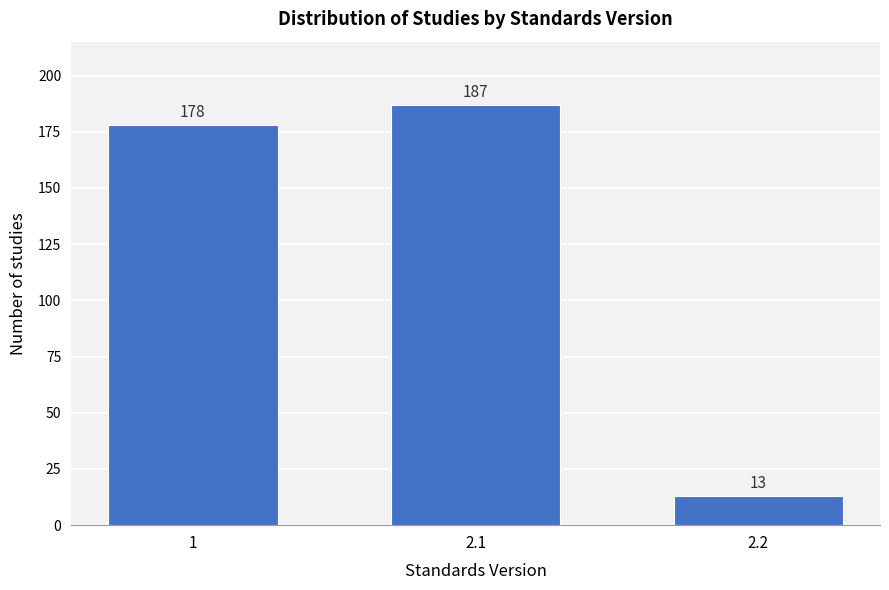

Reading left to right, extract all data points from this chart.

178	187	13